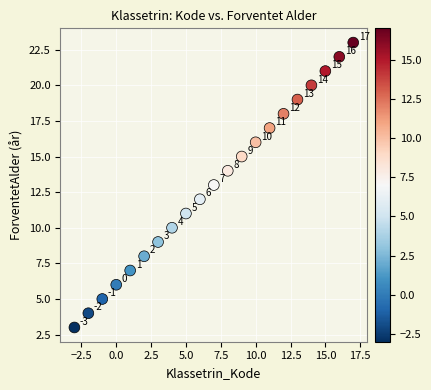

What Y value in the scatter plot is closest to 13?

13